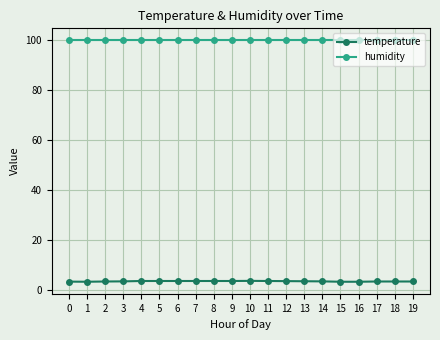

True or false: temperature and humidity cross at least once.

False